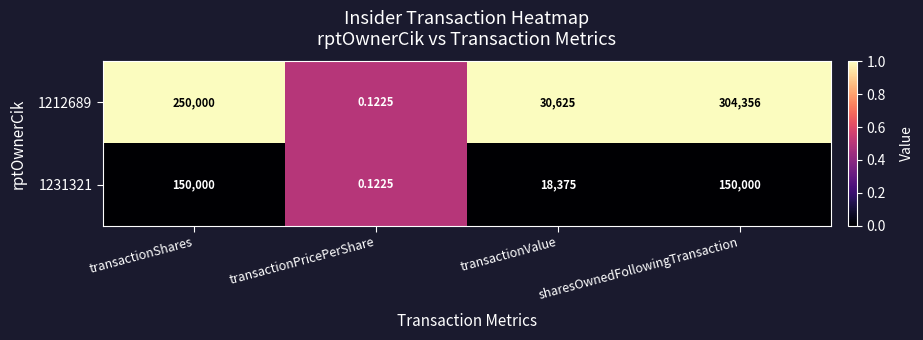

Where is 1231321 nearest to the value 75000?

transactionValue